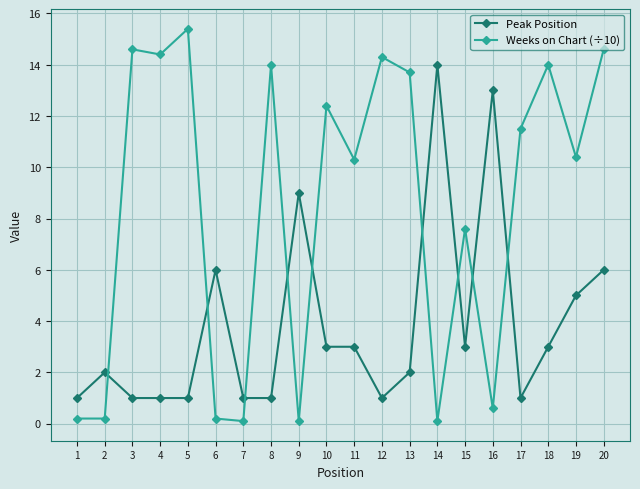

What is the difference between the maximum and minimum values in the Weeks on Chart (÷10) series?

15.3